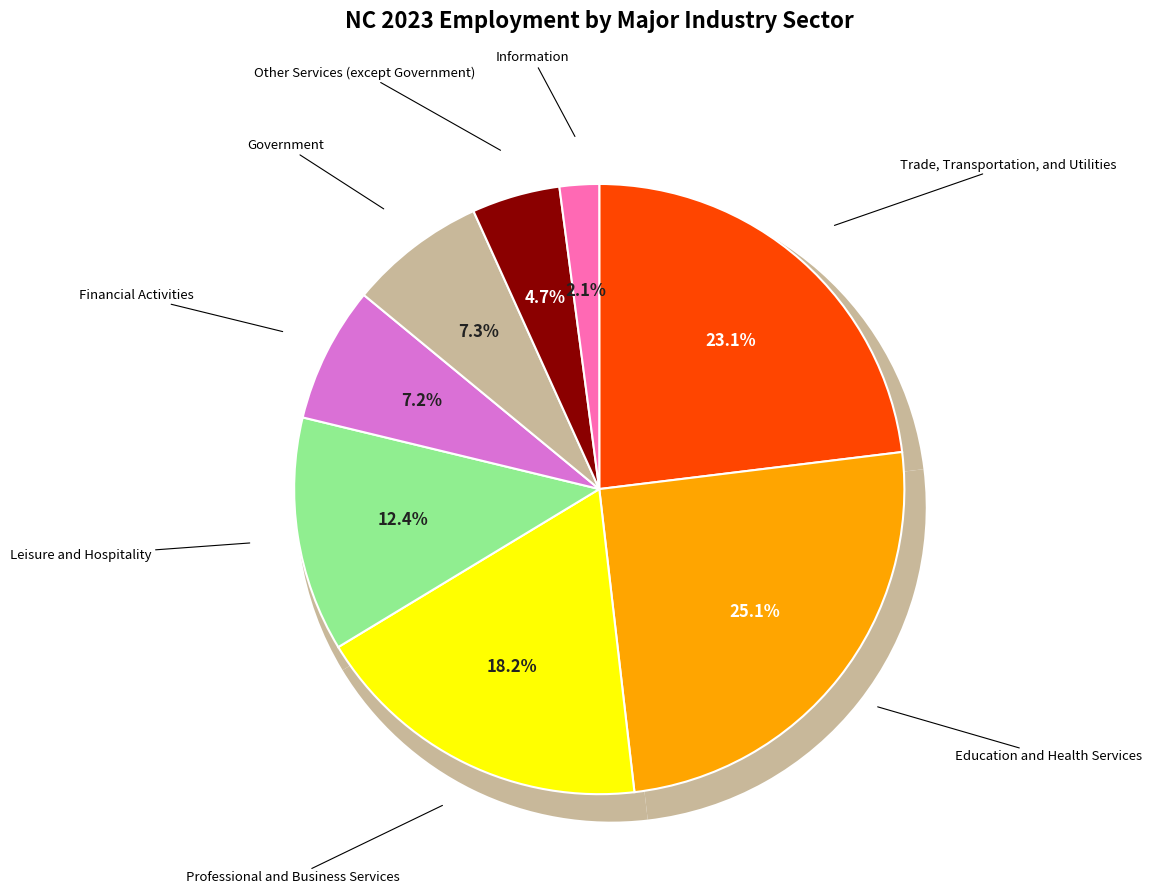

Does any single category account for the majority?

No